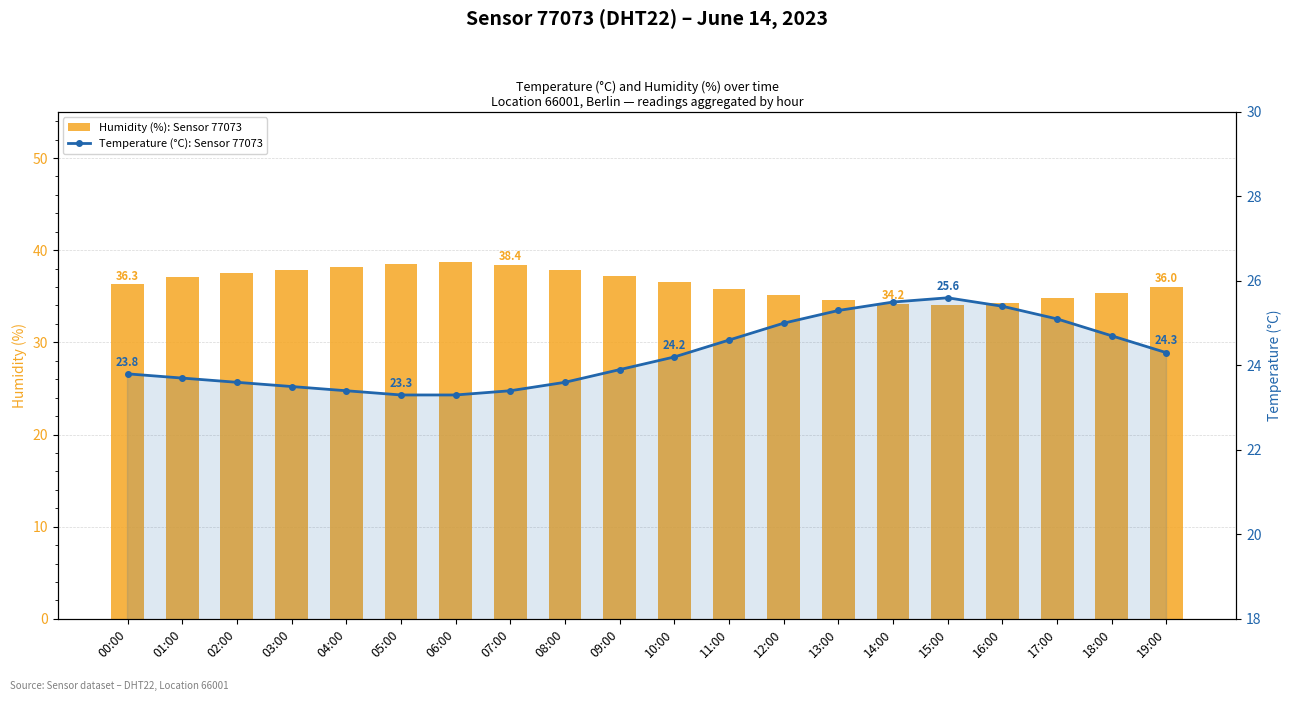

At which category is the sum across all series the highest?

06:00